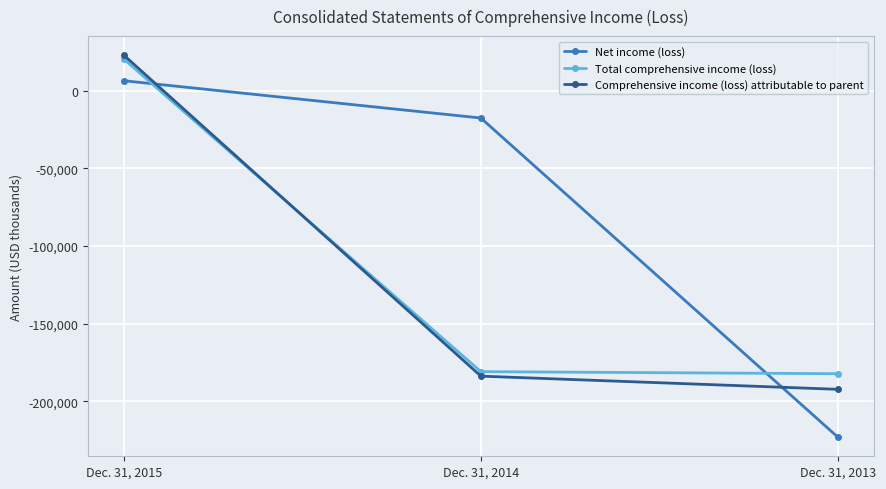

Between Dec. 31, 2015 and Dec. 31, 2013, which series saw the biggest shift?

Net income (loss)